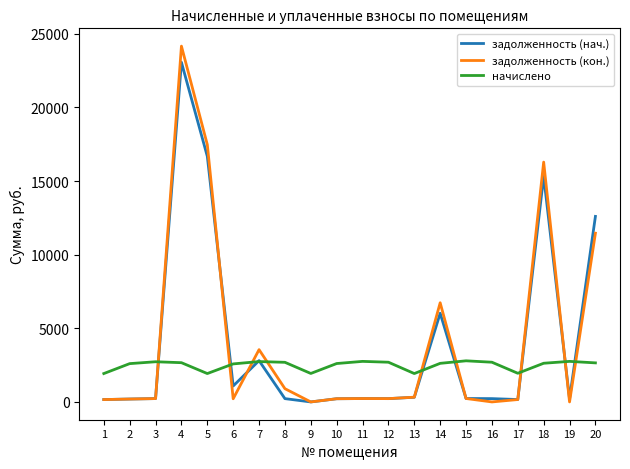

What is the difference between the maximum and minimum values in the начислено series?

865.0